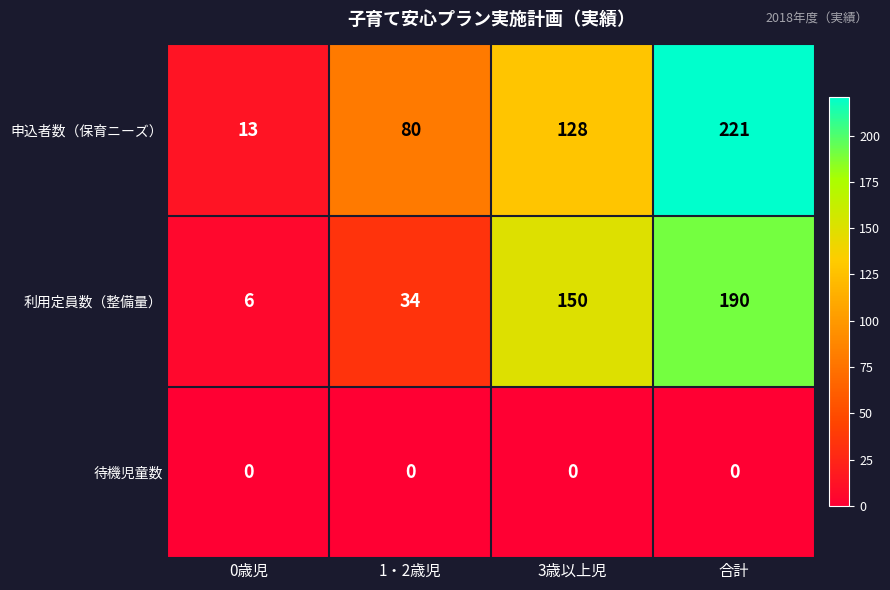

Which label corresponds to the largest value in the chart?

合計